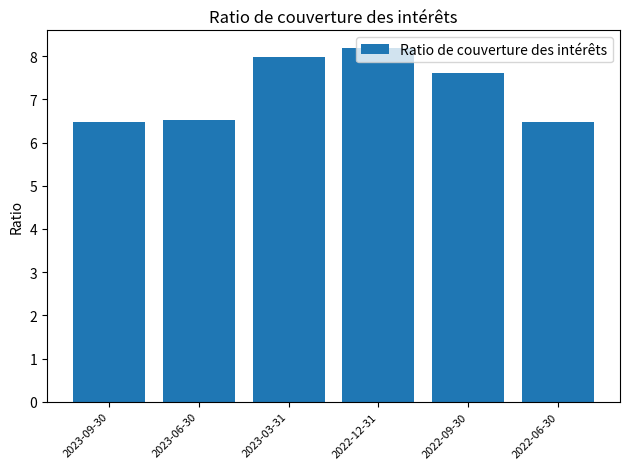

Count the number of data series in this chart.

1